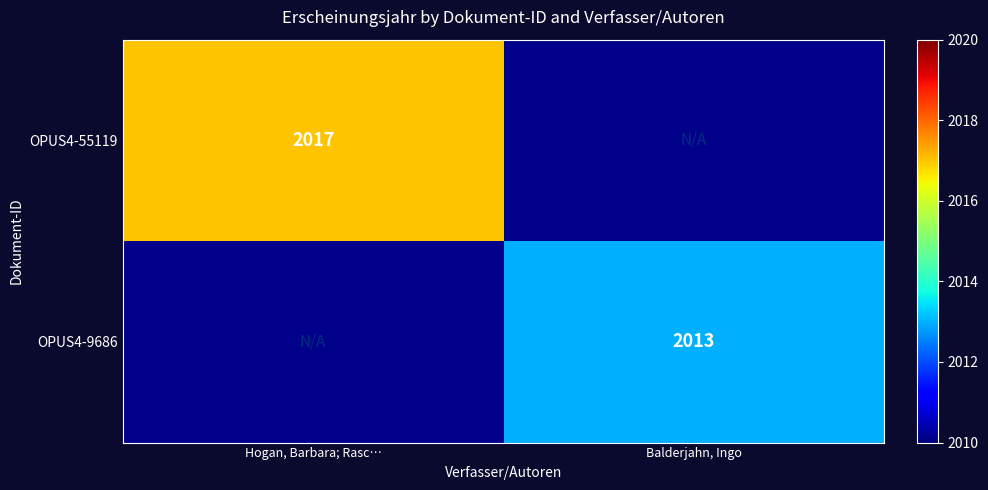

The value of OPUS4-55119 at Hogan, Barbara; Rasc… is 2017. True or false?

True